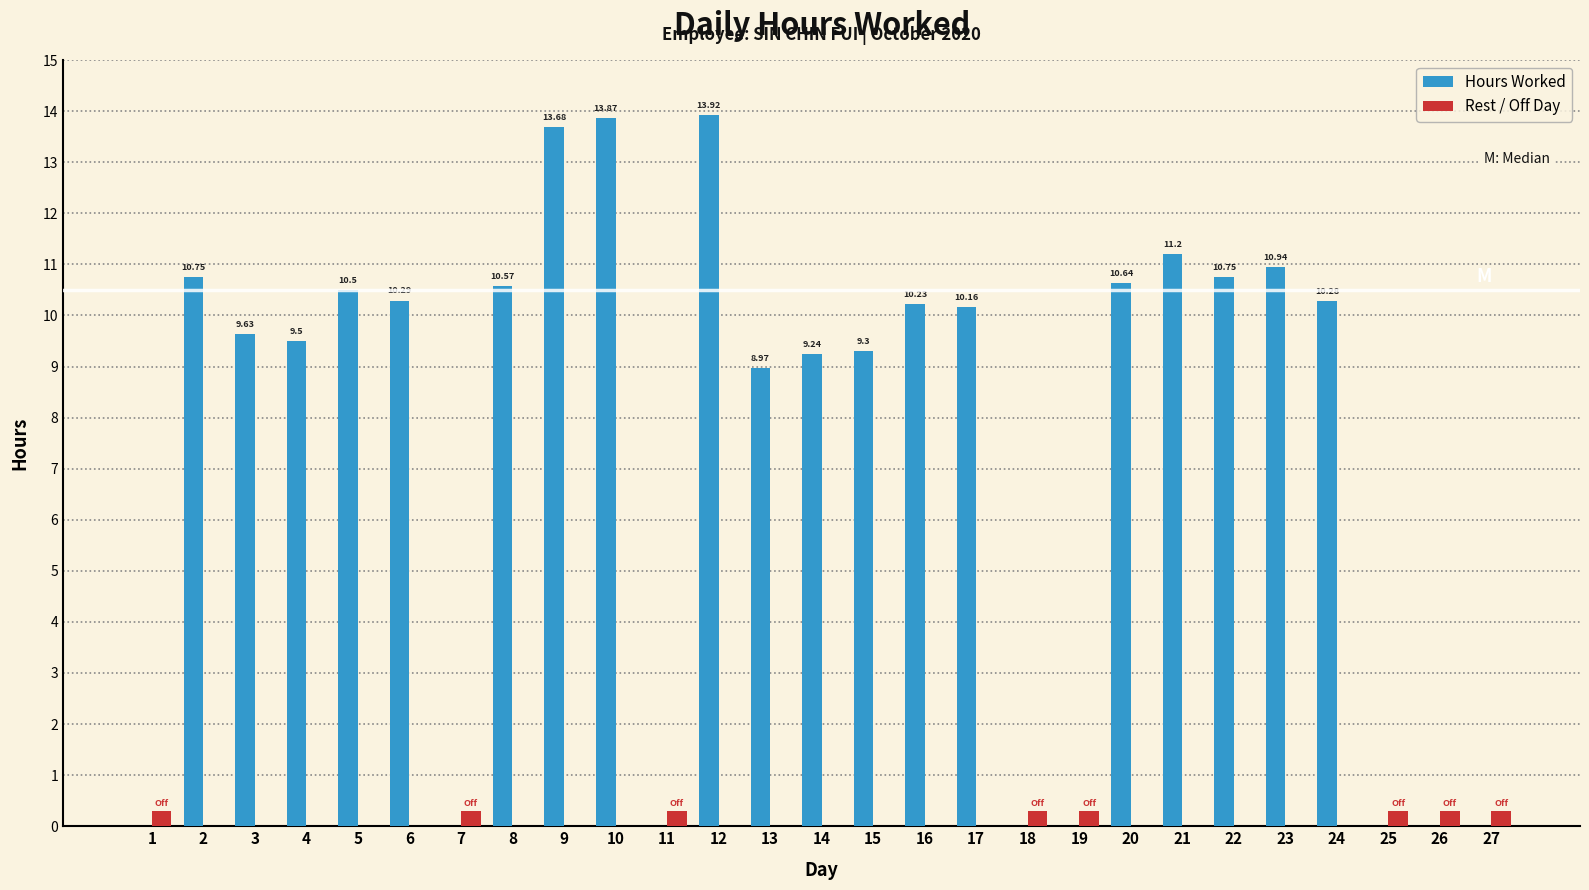

What are all the series names shown in the legend?

Hours Worked, Rest / Off Day